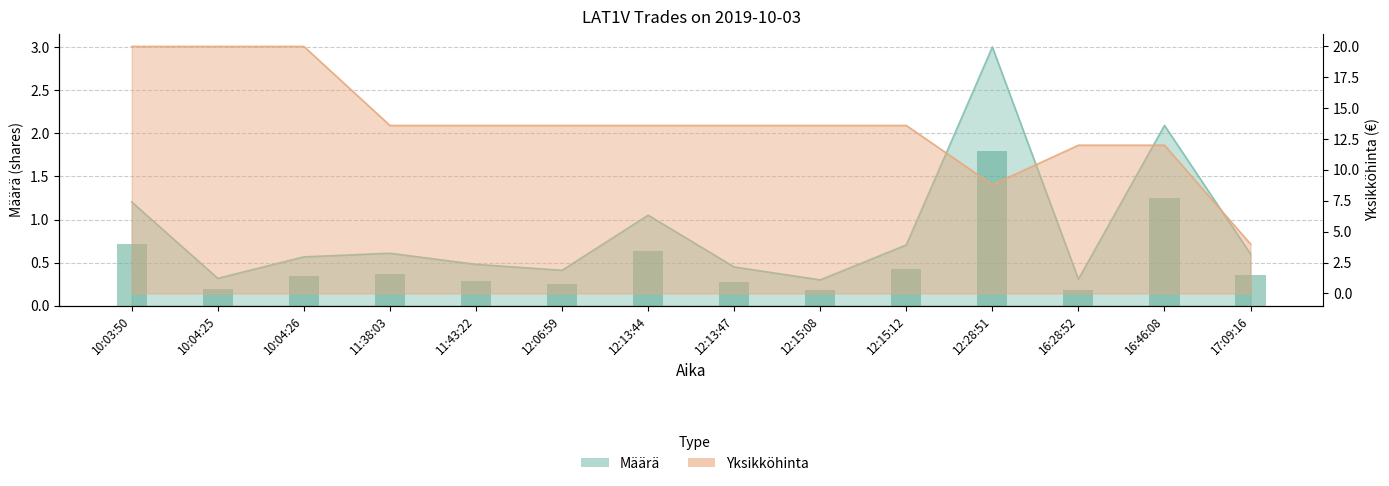

Does the chart contain any negative values?

No